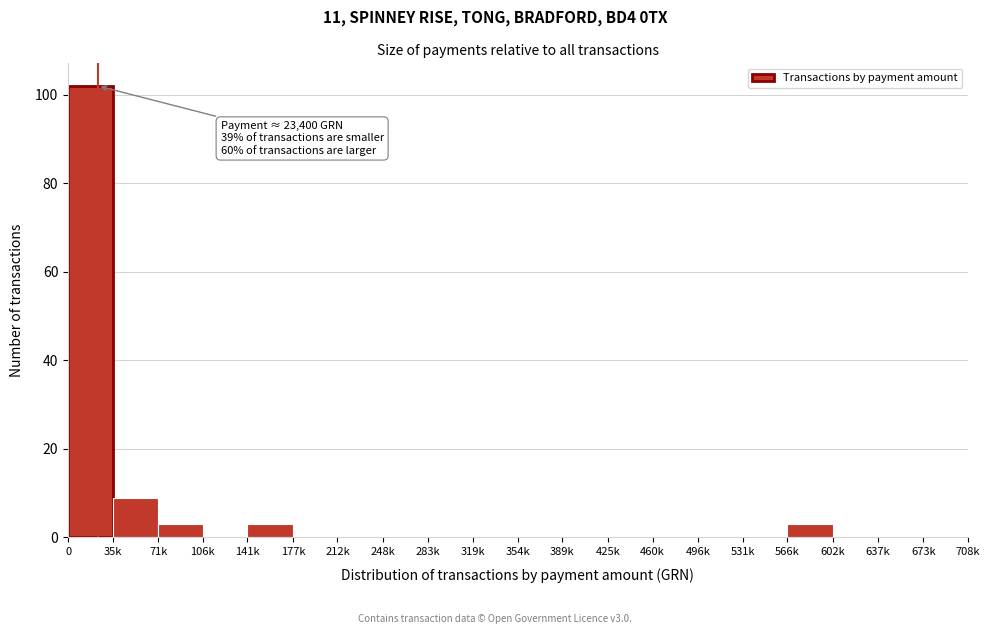

Reading left to right, list all the values displayed in this chart.

0=102	35k=9	71k=3	106k=0	141k=3	177k=0	212k=0	248k=0	283k=0	319k=0	354k=0	389k=0	425k=0	460k=0	496k=0	531k=0	566k=3	602k=0	637k=0	673k=0